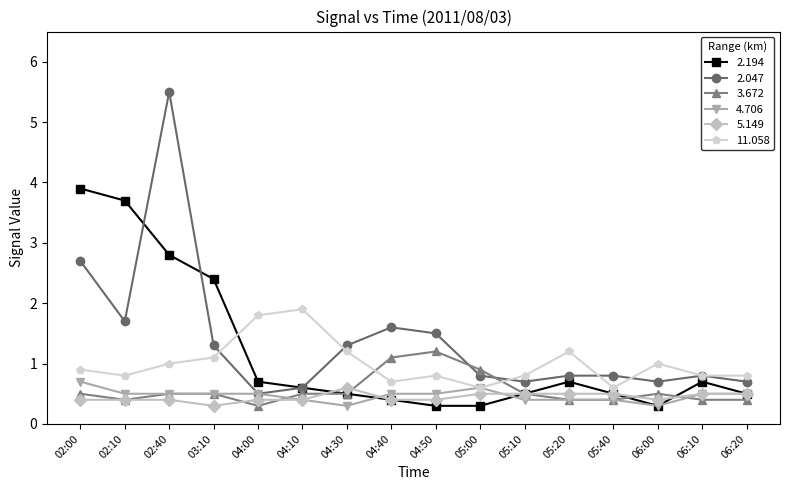

True or false: 3.672 and 2.194 cross at least once.

True